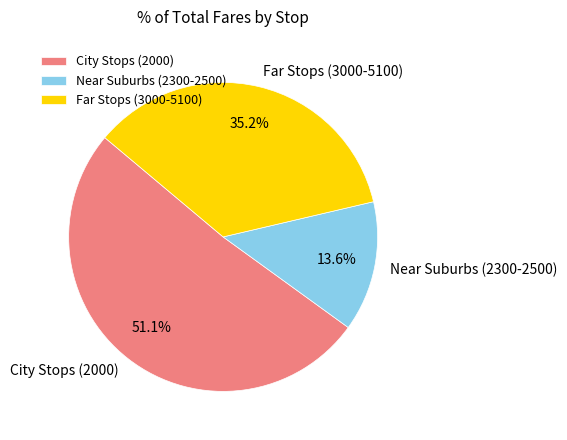

Which slice represents more than half of the pie?

City Stops (2000)